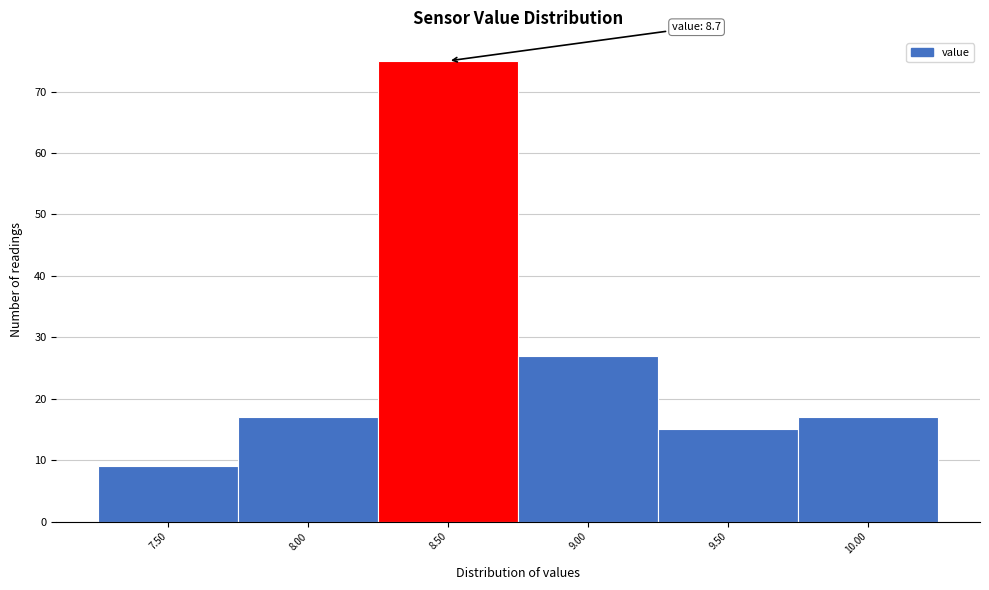

Reading left to right, list all the values displayed in this chart.

9	17	75	27	15	17